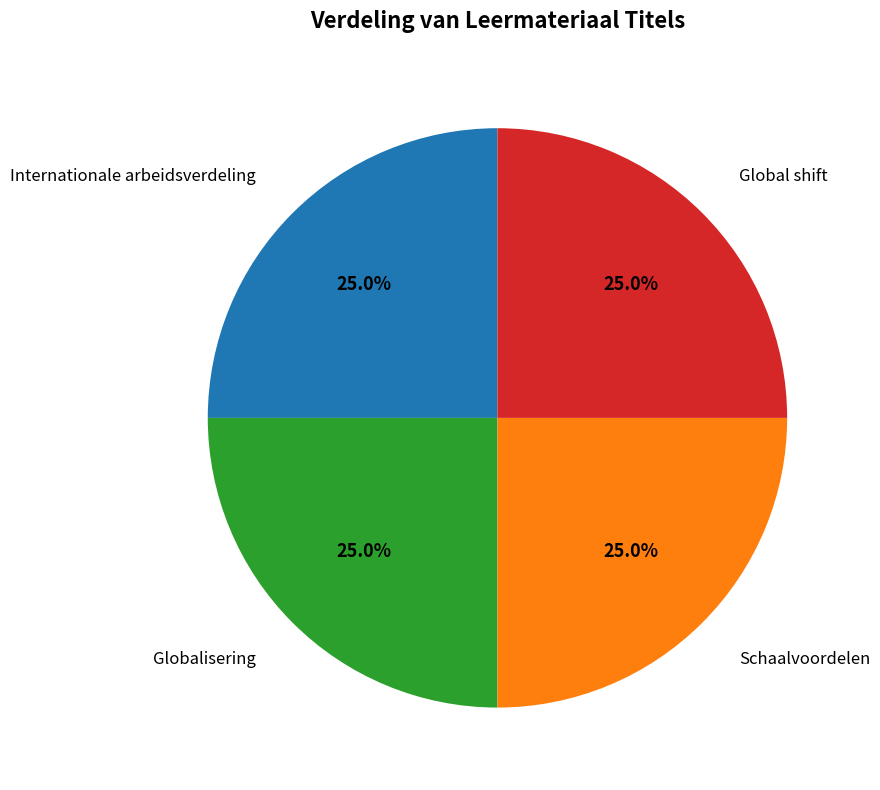

What is the ratio of the value at Global shift to the value at Globalisering?

1.0